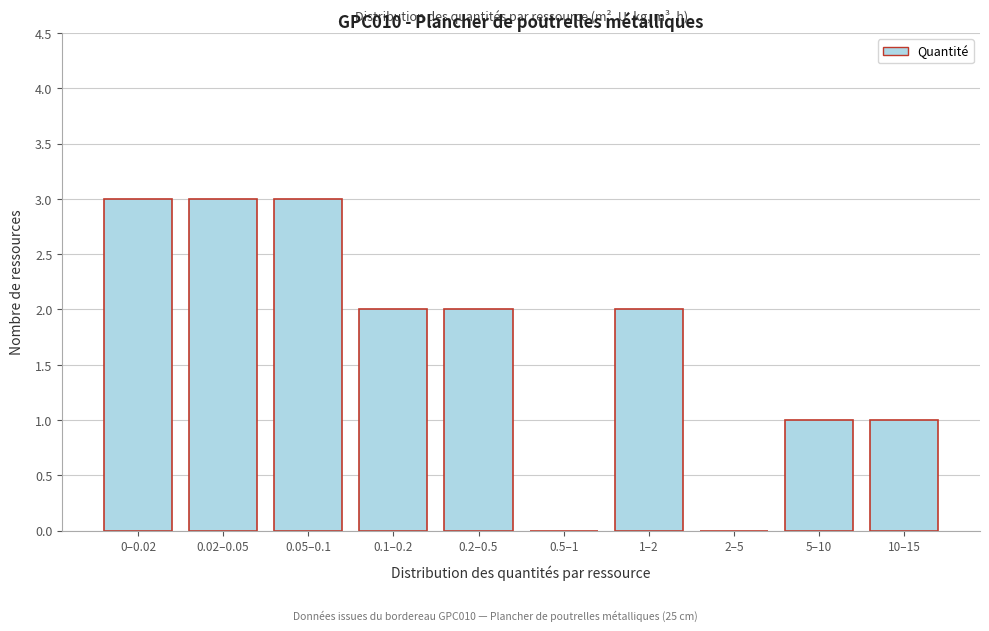

Reading left to right, list all the values displayed in this chart.

0–0.02=3	0.02–0.05=3	0.05–0.1=3	0.1–0.2=2	0.2–0.5=2	0.5–1=0	1–2=2	2–5=0	5–10=1	10–15=1